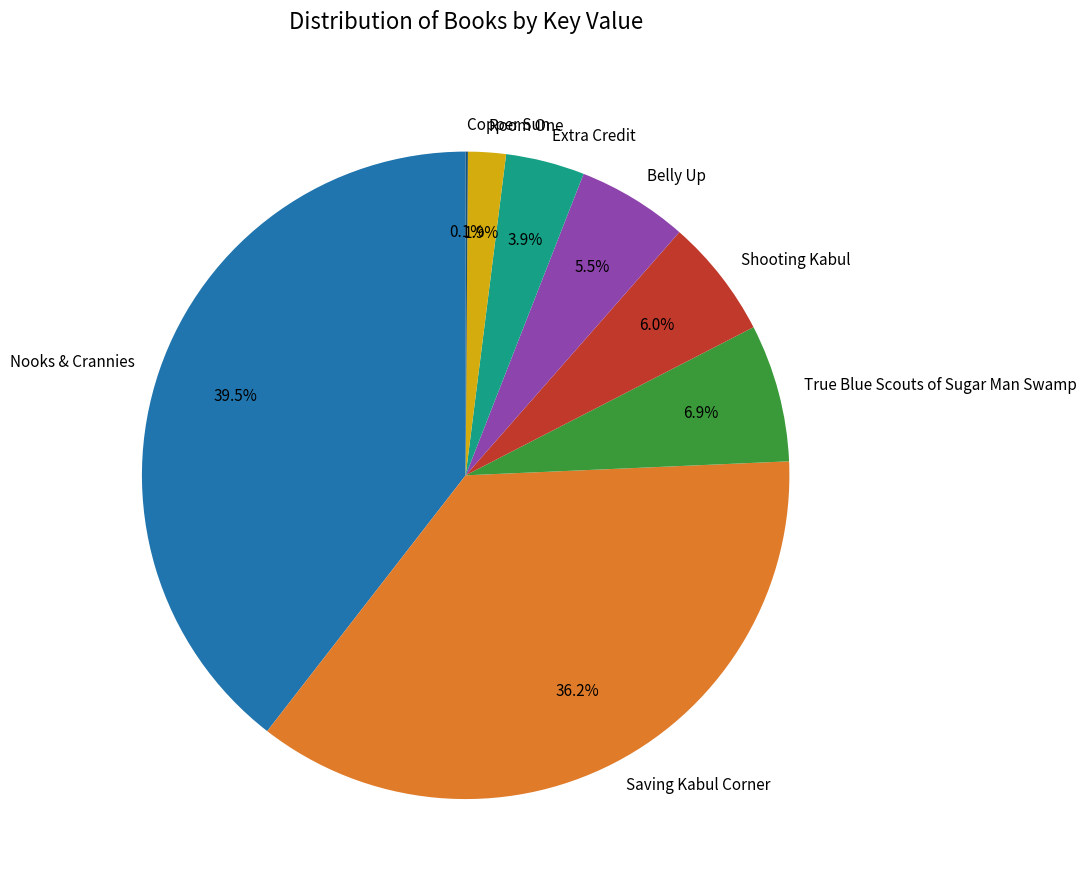

What is the largest slice in the pie chart?

Nooks & Crannies